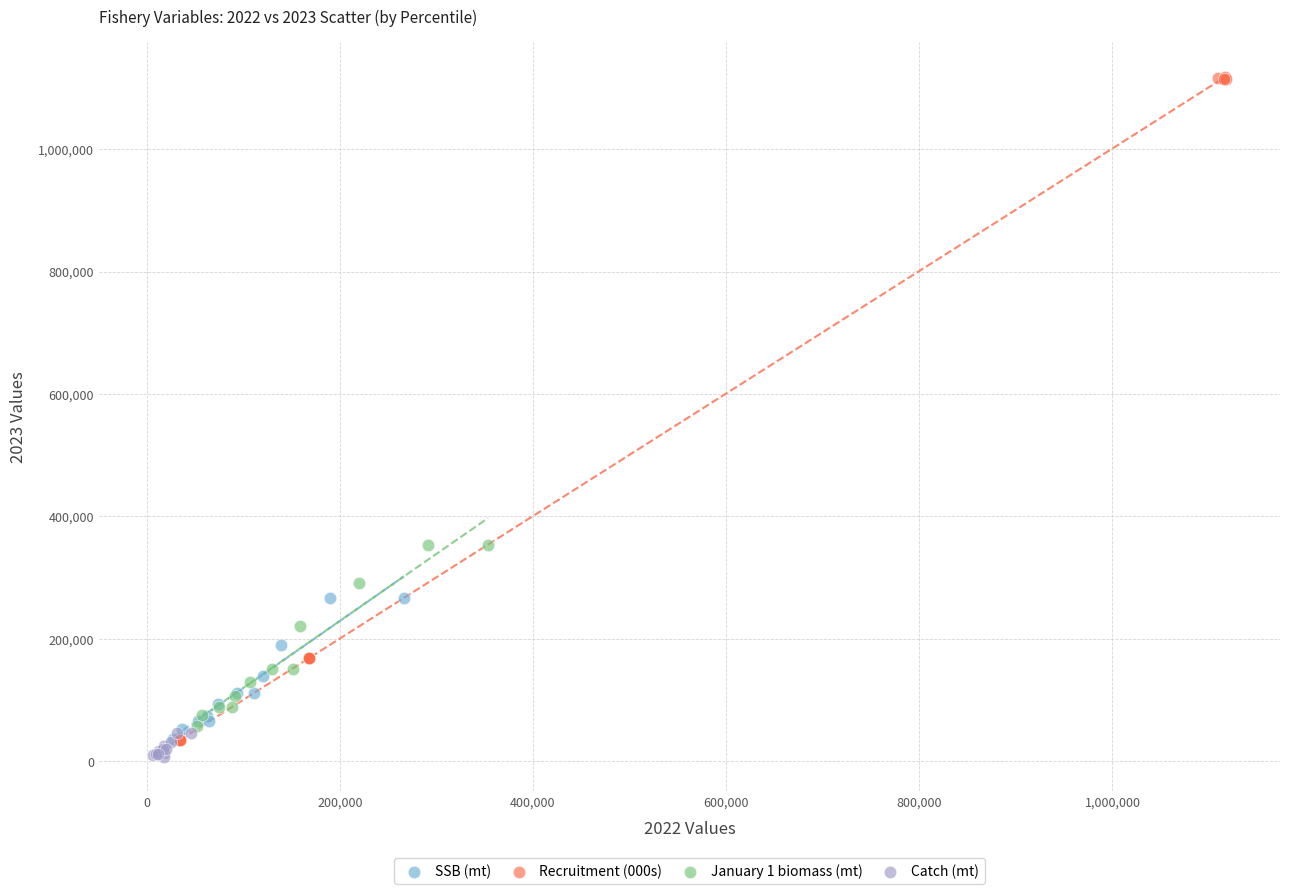

Which series contains the highest Y value?

Recruitment (000s)